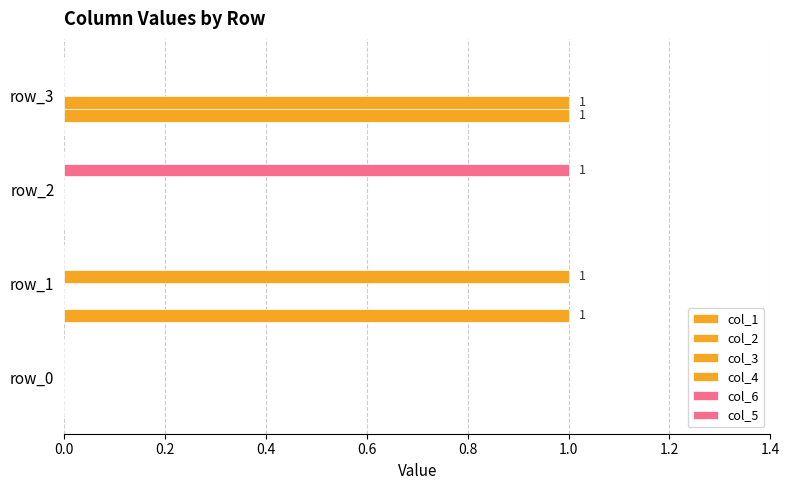

How many data points does each series have?

4